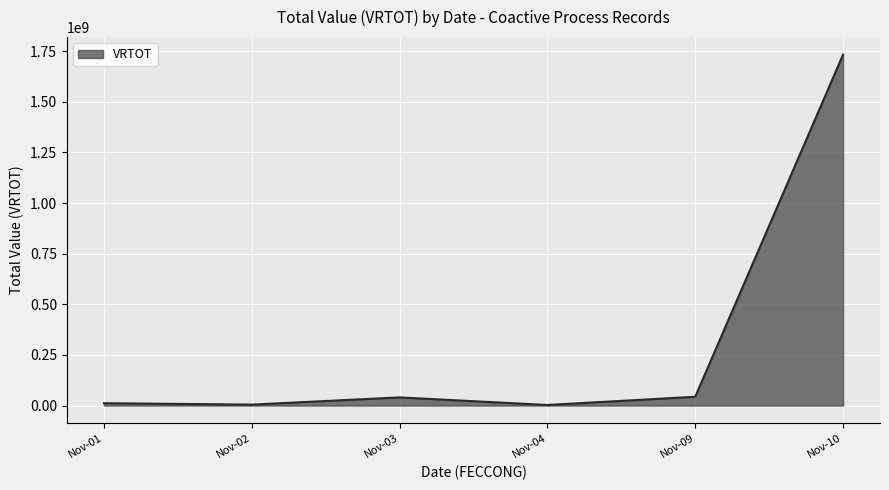

What is the difference between the maximum and minimum values?

1730188296.5